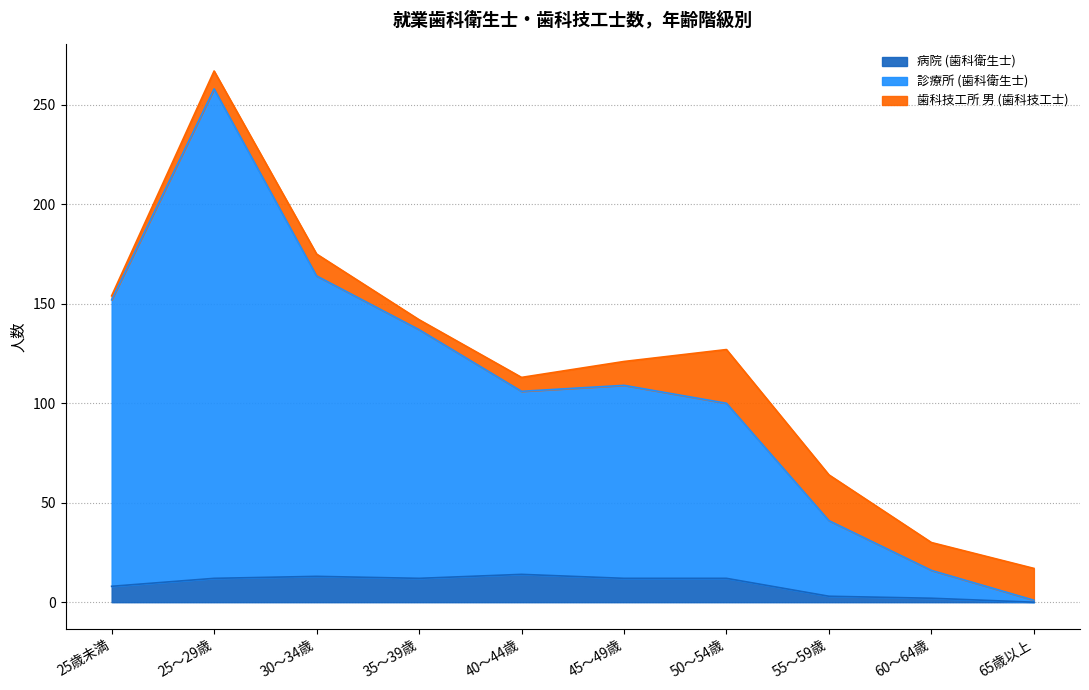

What position from the left is 25歳未満?

1